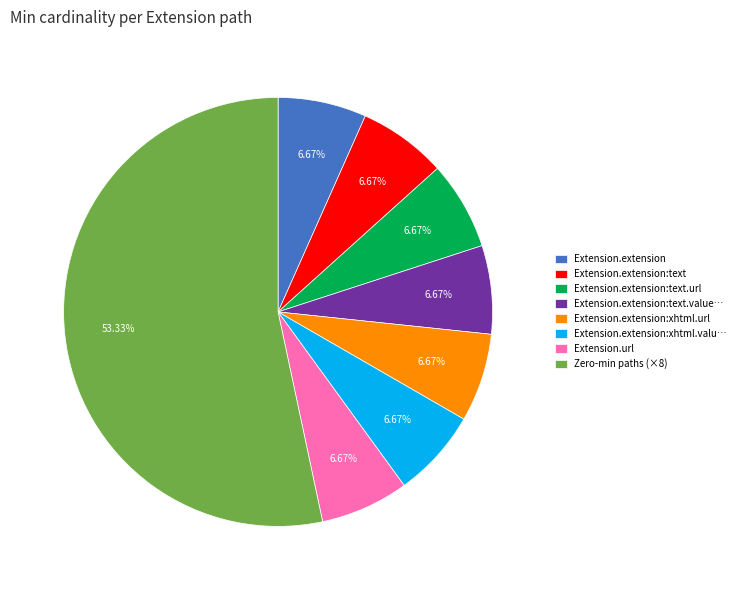

Is Extension.url the majority of the pie?

No